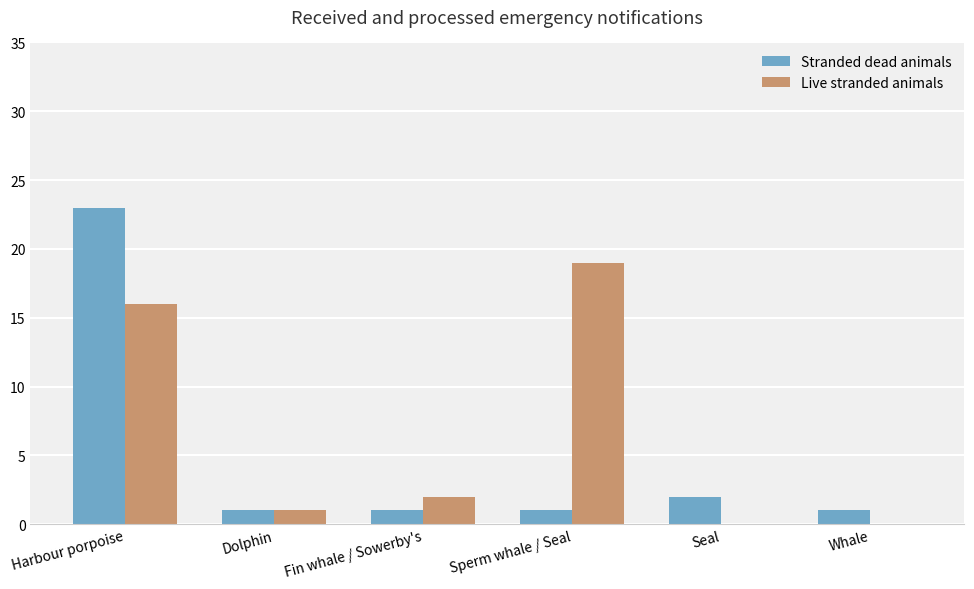

Which series has the largest total across all categories?

Live stranded animals